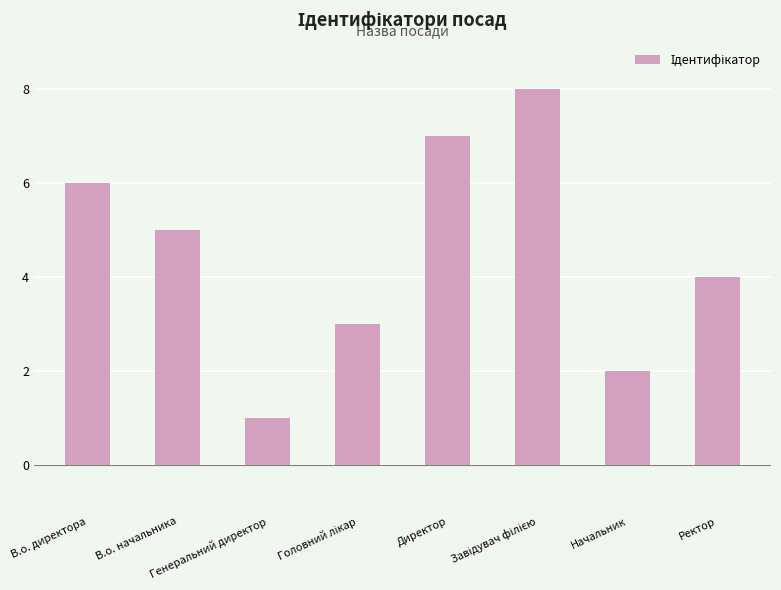

What is the difference between the maximum and minimum values?

7